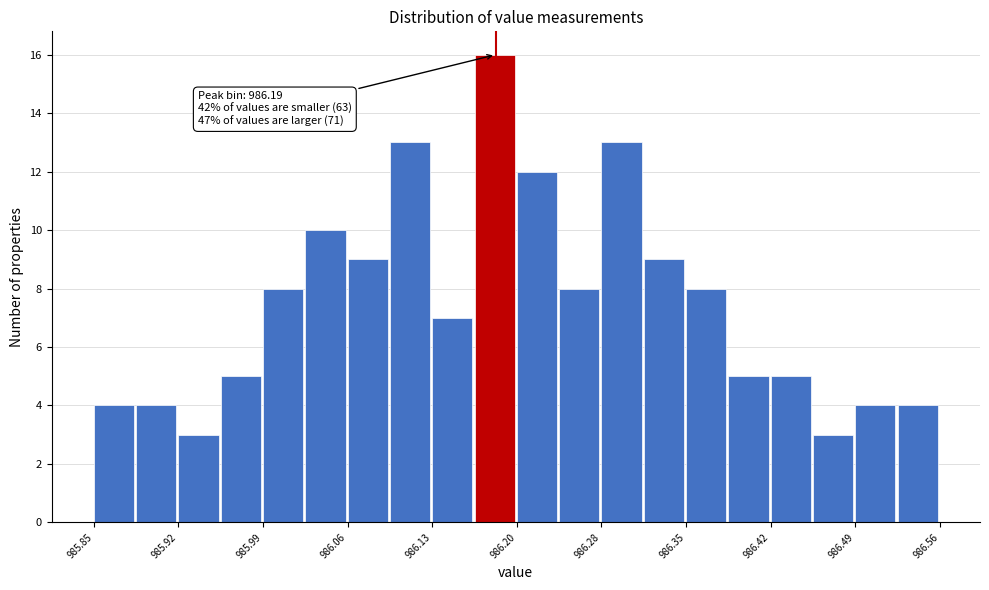

Around what value on the x-axis is the tallest bar? Give the approximate position of its centre, as read against the axis.

986.19